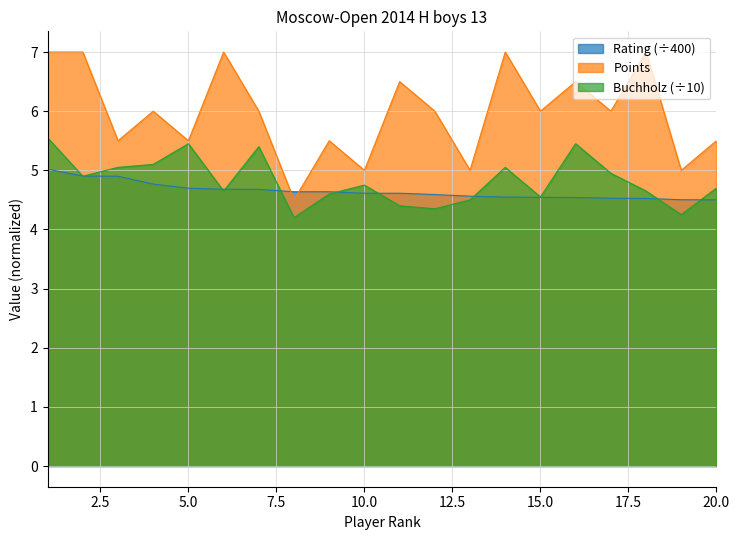

What is the value of the Buchholz point at the 5th from the left?

5.5